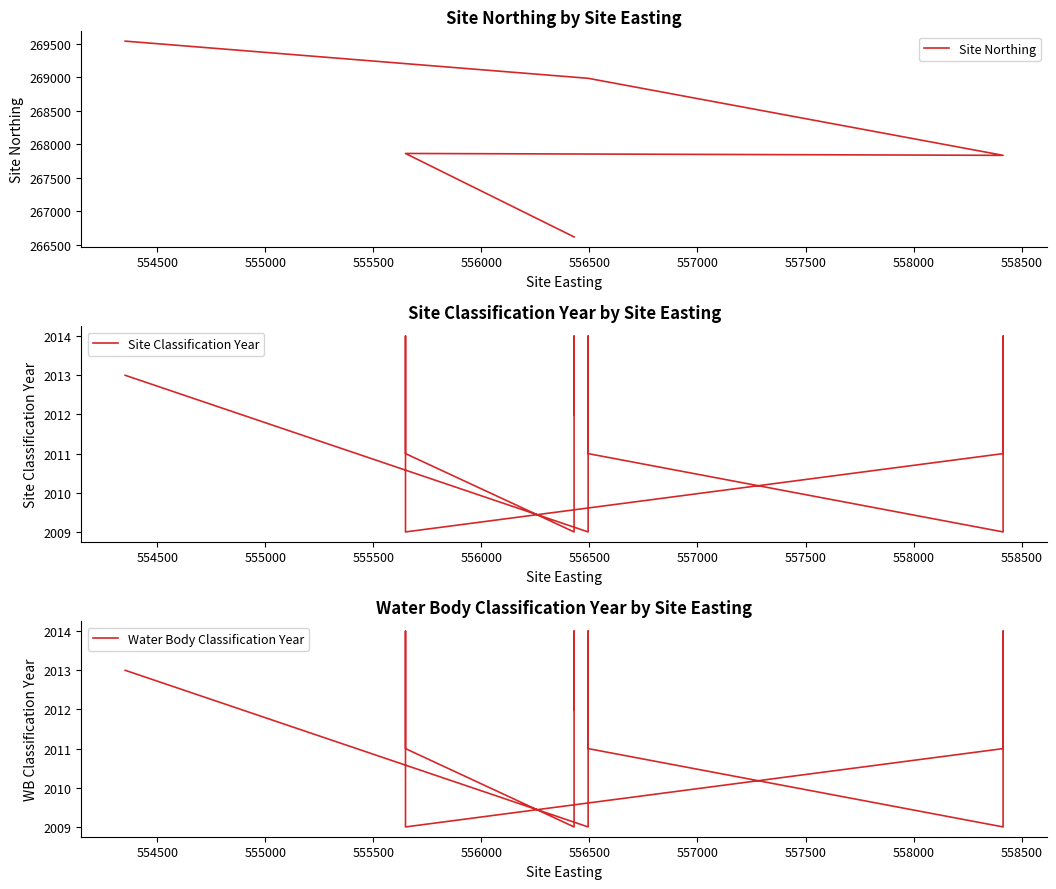

True or false: Water Body Classification Year and Site Northing intersect in this chart.

False